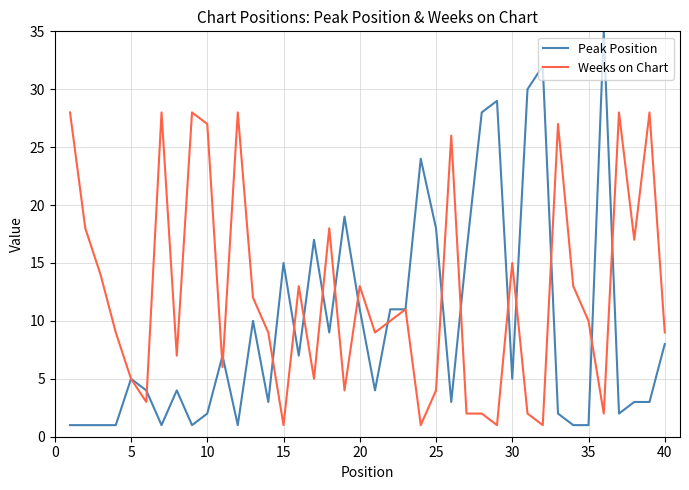

Rank the series by their average value, from highest to lowest.

Weeks on Chart, Peak Position